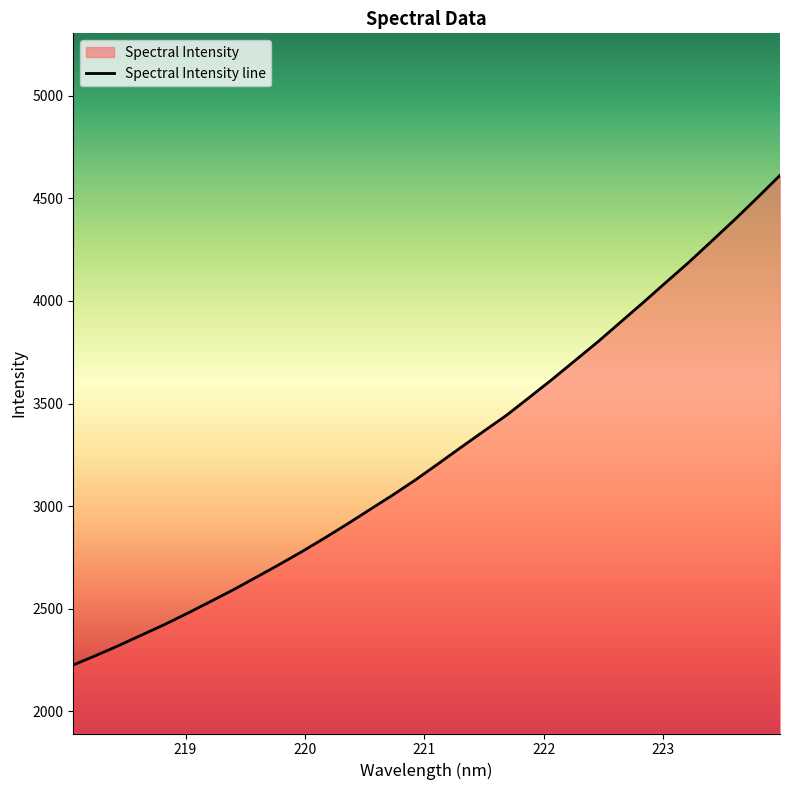

Is it true that the value at 219.2067 is 3881.3?

False